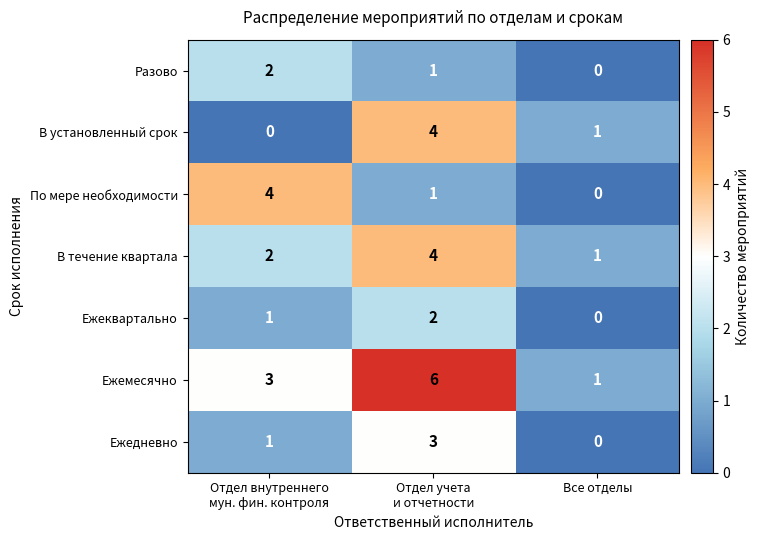

True or false: Разово has a value of 0 at Все отделы.

True